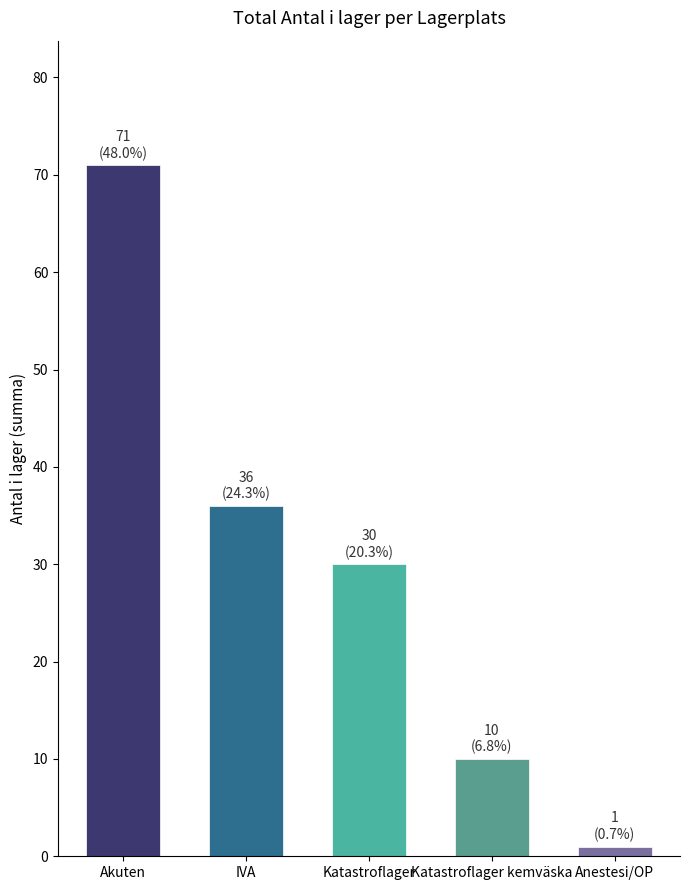

Is it true that the value at Anestesi/OP is 1?

True